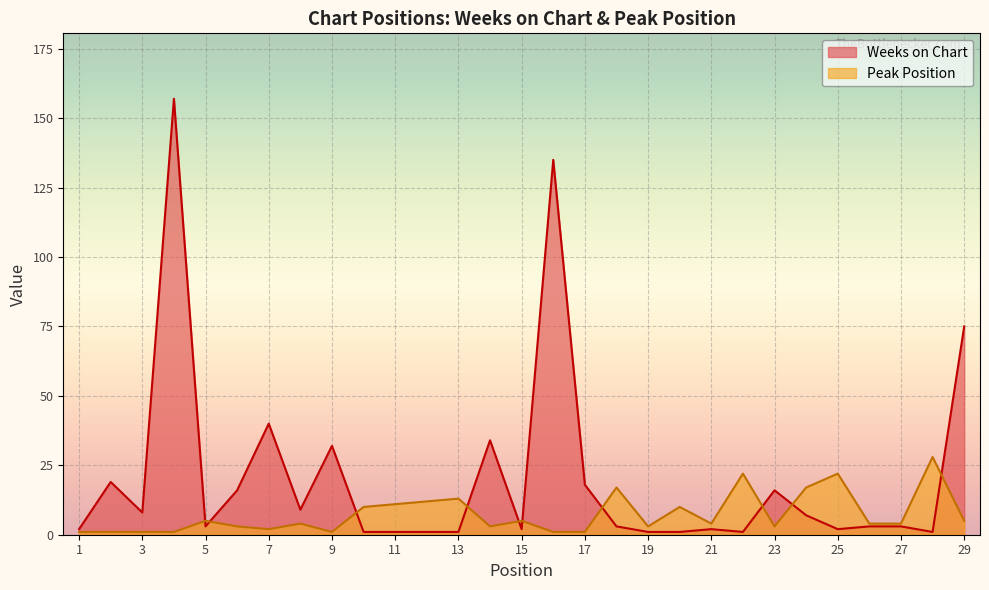

At which category does Weeks on Chart reach its first local valley?

3